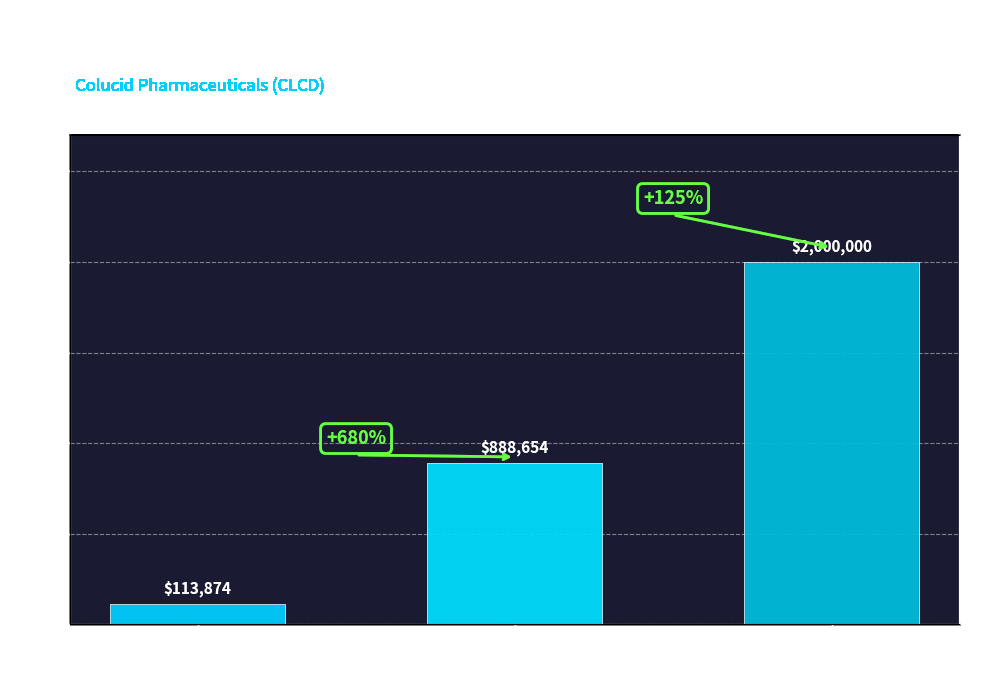

What is the smallest value displayed?

113874